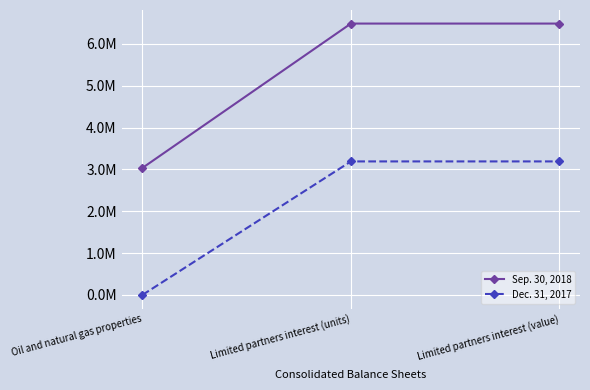

The value of Dec. 31, 2017 at Limited partners interest (value) is 5259243. True or false?

False